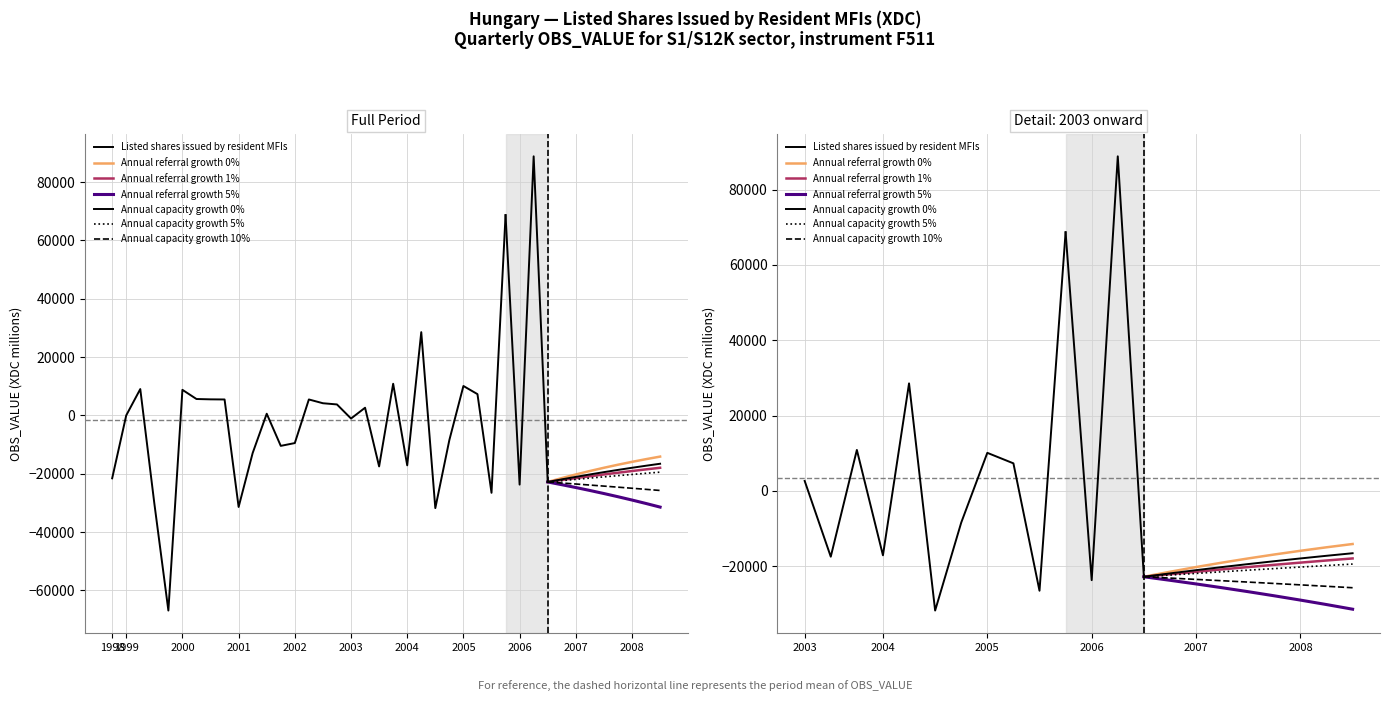

True or false: the data has more than 1 interior local peaks.

True